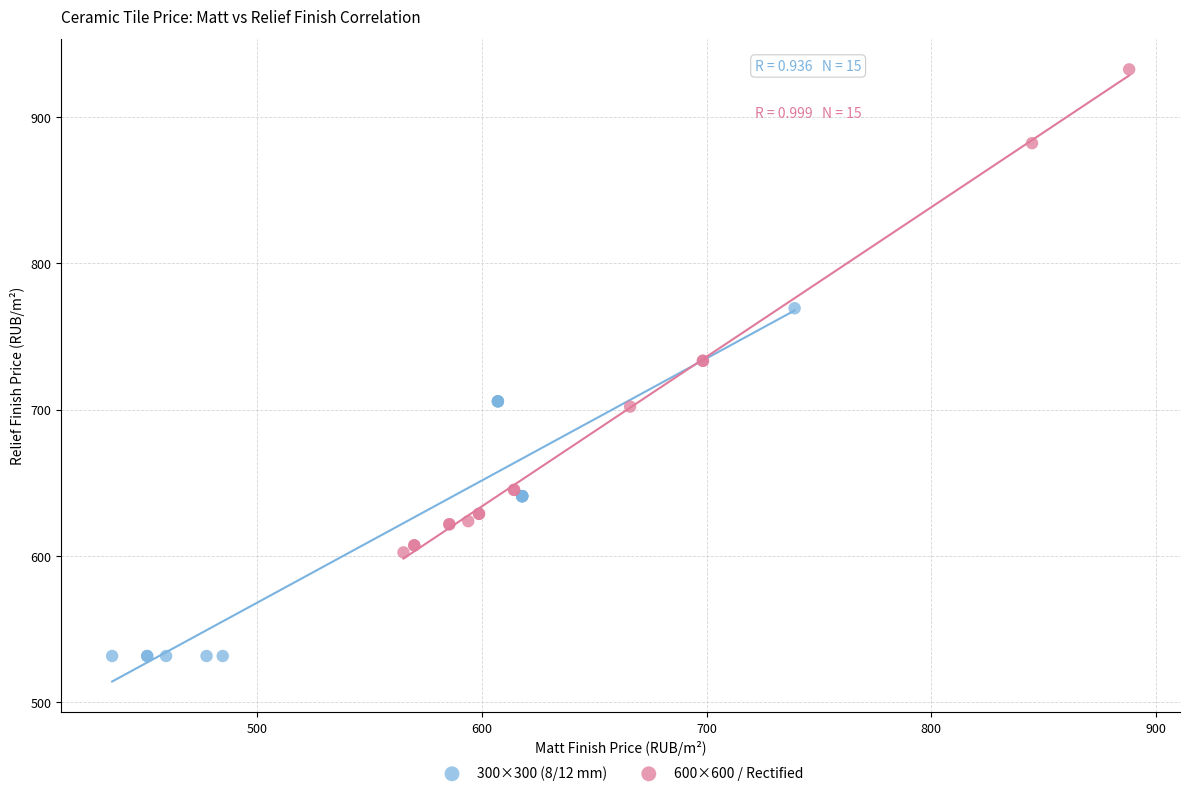

Which series contains the highest Y value?

600×600 / Rectified